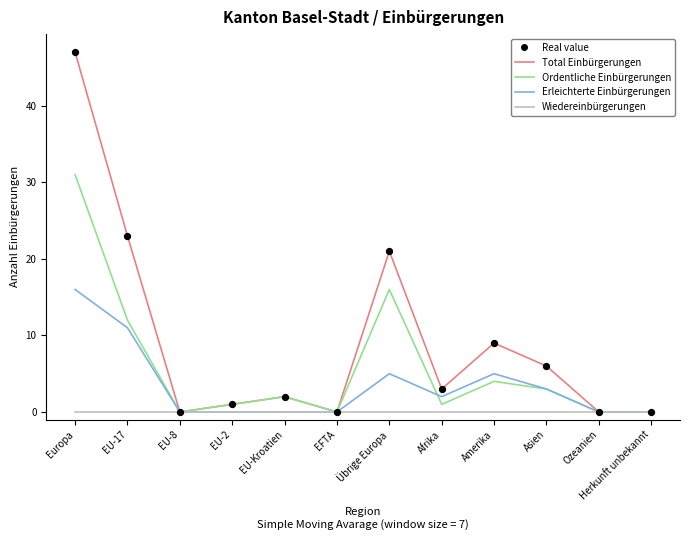

Which series has the largest range (max minus min)?

Total Einbürgerungen